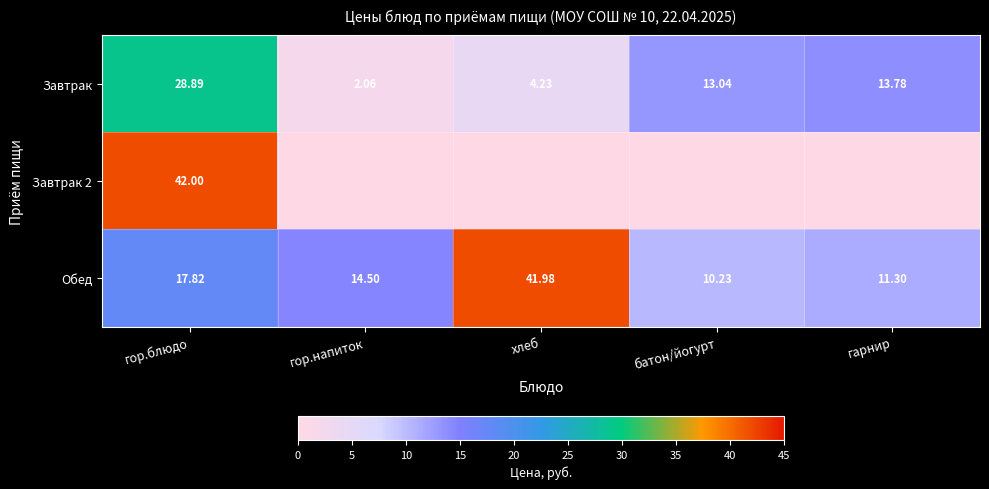

List the labels in order of Завтрак value, largest first.

гор.блюдо, гарнир, батон/йогурт, хлеб, гор.напиток